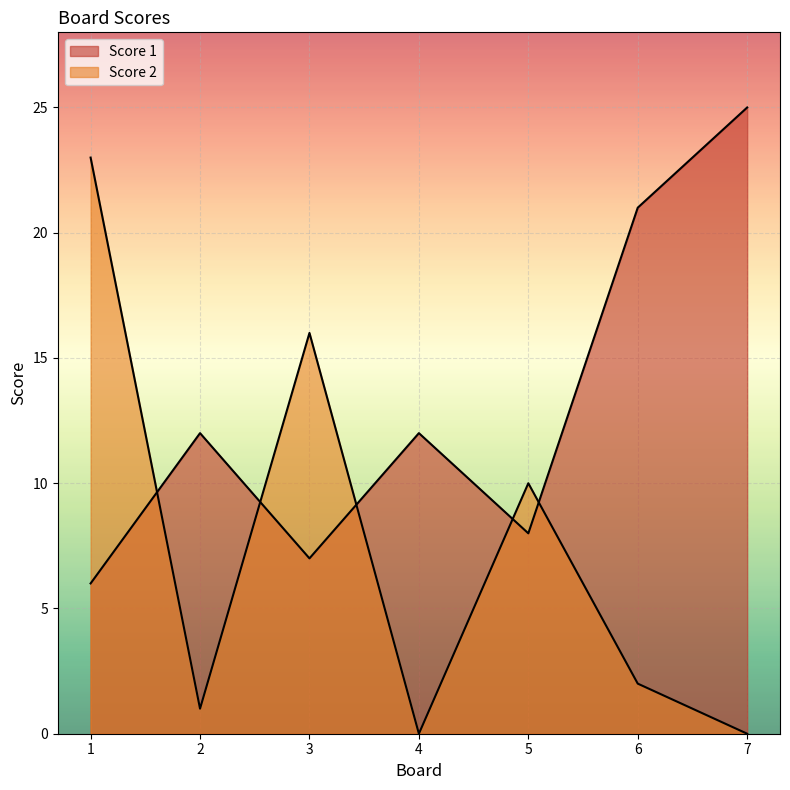

At which category does Score 1 reach its first local peak?

2